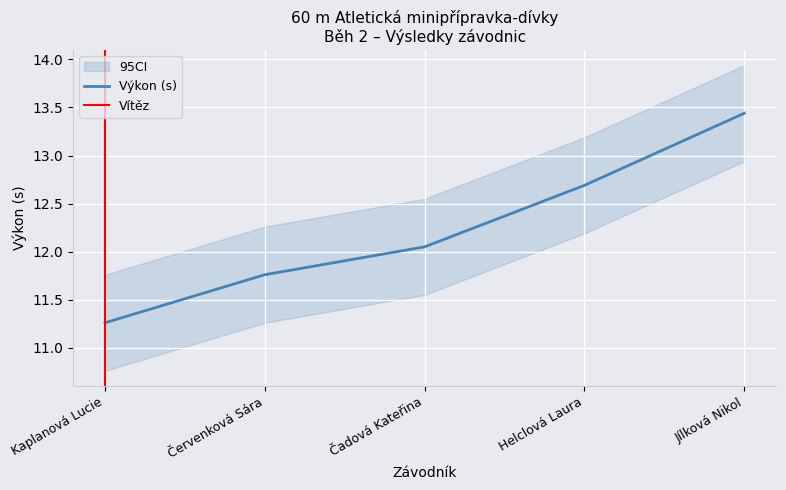

Reading left to right, extract all data points from this chart.

Pořadí: Kaplanová Lucie=1.0	Červenková Sára=2.0	Čadová Kateřina=3.0	Helclová Laura=4.0	Jílková Nikol=5.0
Výkon: Kaplanová Lucie=11.3	Červenková Sára=11.8	Čadová Kateřina=12.1	Helclová Laura=12.7	Jílková Nikol=13.4
Vítr: Kaplanová Lucie=-0.7	Červenková Sára=-0.7	Čadová Kateřina=-0.7	Helclová Laura=-0.7	Jílková Nikol=-0.7